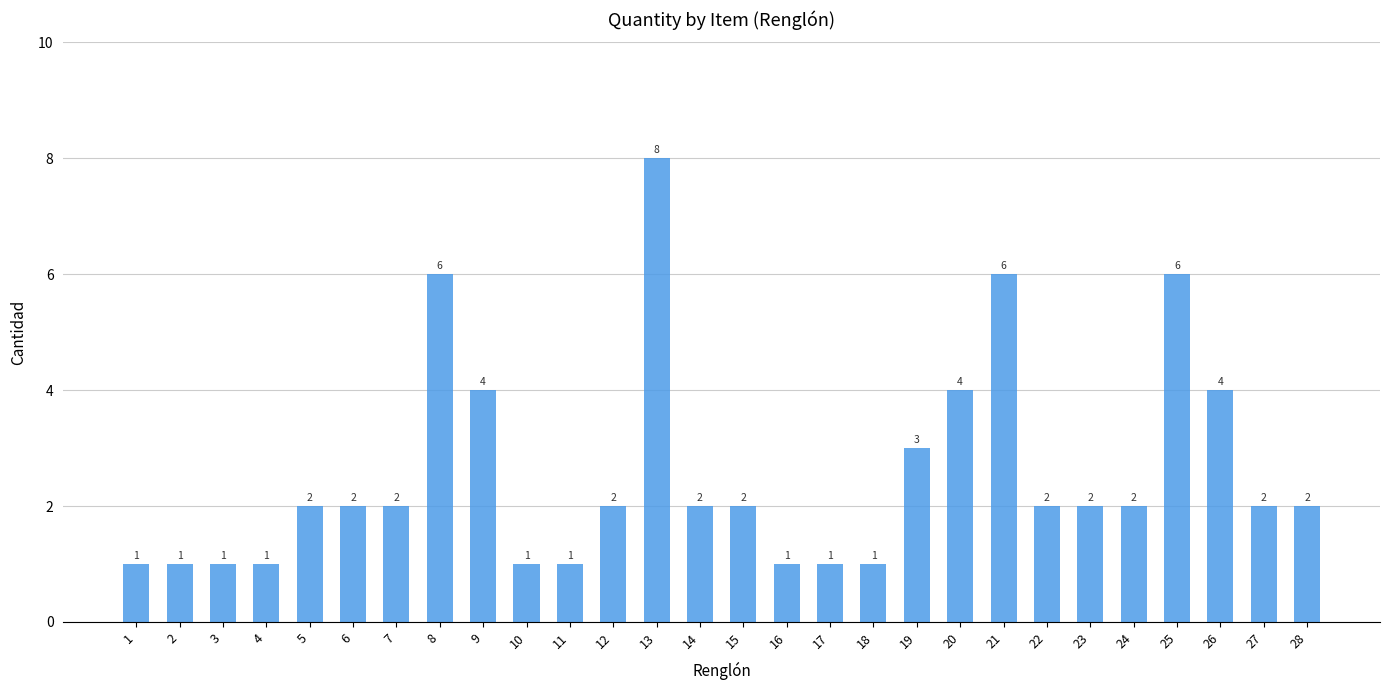

Does the chart contain stacked bars?

No